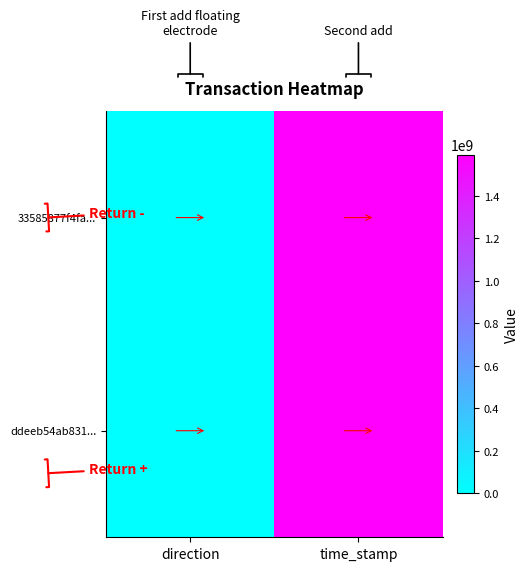

Reading left to right, transcribe all the data shown in this chart.

33585877f4fa...: direction=-1	time_stamp=1593796450
ddeeb54ab831...: direction=1	time_stamp=1593796302